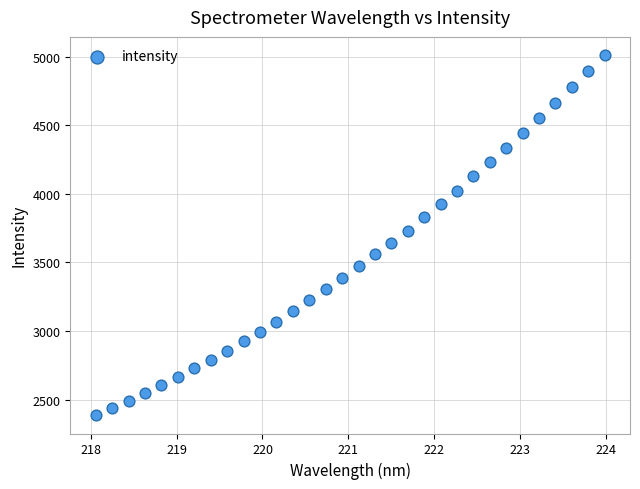

What is the range of X values (max minus min)?

5.9